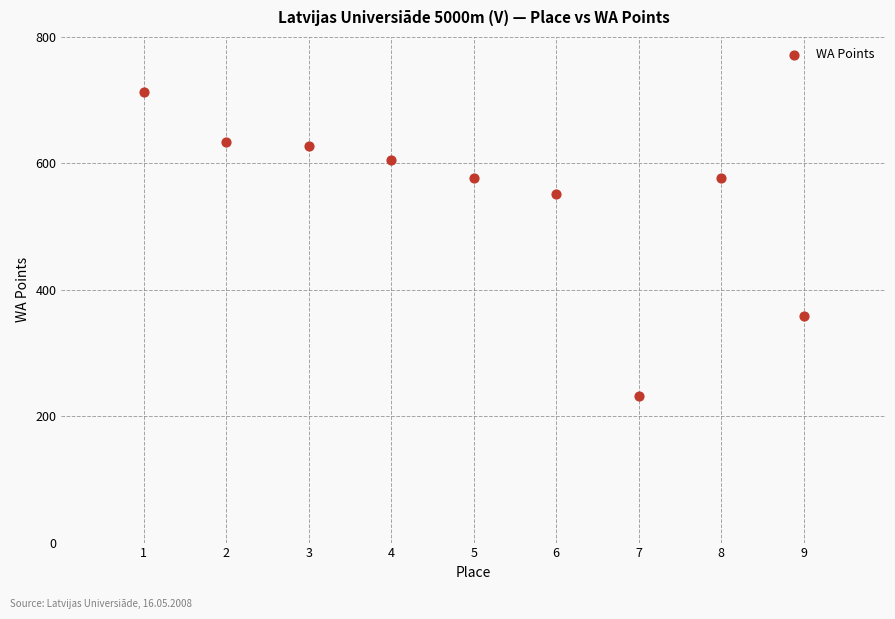

What is the range of Y values (max minus min)?

481